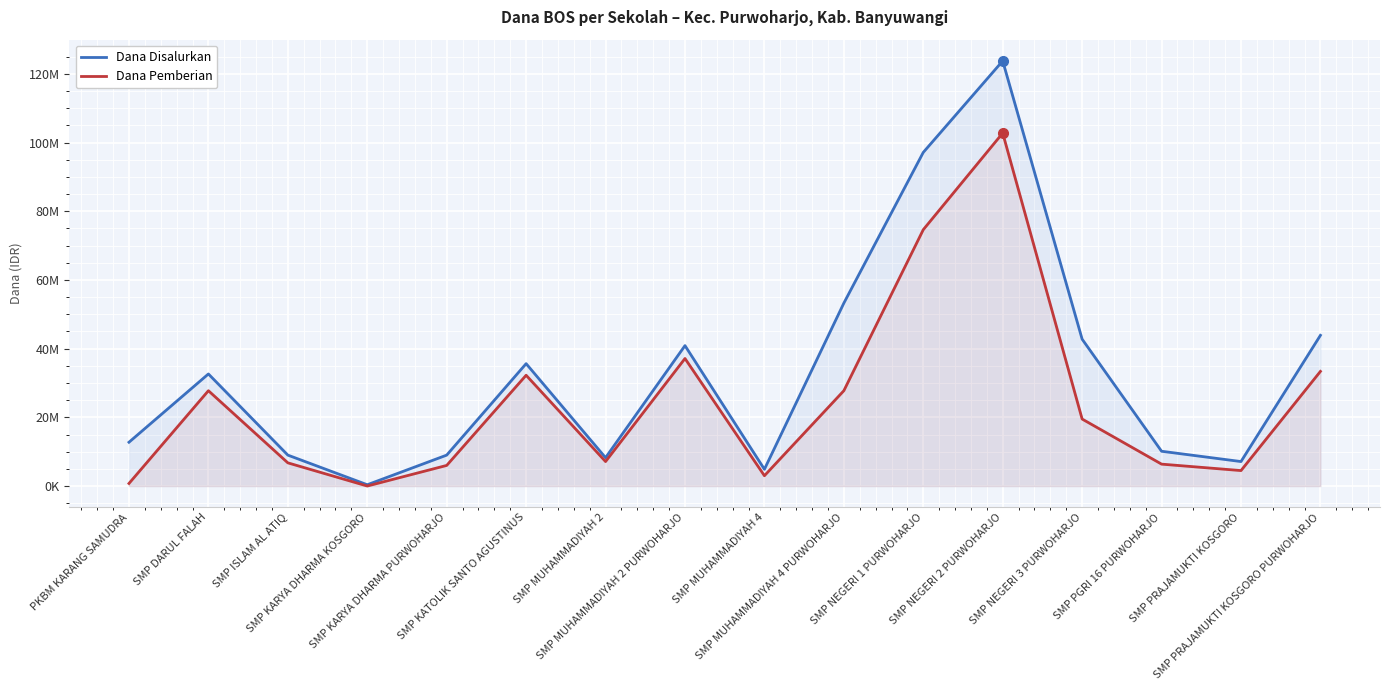

Reading left to right, list all the values displayed in this chart.

Dana Disalurkan: PKBM KARANG SAMUDRA=12750000	SMP DARUL FALAH=32625000	SMP ISLAM AL ATIQ=9000000	SMP KARYA DHARMA KOSGORO=375000	SMP KARYA DHARMA PURWOHARJO=9000000	SMP KATOLIK SANTO AGUSTINUS=35625000	SMP MUHAMMADIYAH 2=8250000	SMP MUHAMMADIYAH 2 PURWOHARJO=40875000	SMP MUHAMMADIYAH 4=4875000	SMP MUHAMMADIYAH 4 PURWOHARJO=53250000	SMP NEGERI 1 PURWOHARJO=97125000	SMP NEGERI 2 PURWOHARJO=123750000	SMP NEGERI 3 PURWOHARJO=42750000	SMP PGRI 16 PURWOHARJO=10125000	SMP PRAJAMUKTI KOSGORO=7125000	SMP PRAJAMUKTI KOSGORO PURWOHARJO=43875000
Dana Pemberian: PKBM KARANG SAMUDRA=750000	SMP DARUL FALAH=27750000	SMP ISLAM AL ATIQ=6750000	SMP KARYA DHARMA KOSGORO=0	SMP KARYA DHARMA PURWOHARJO=6000000	SMP KATOLIK SANTO AGUSTINUS=32250000	SMP MUHAMMADIYAH 2=7125000	SMP MUHAMMADIYAH 2 PURWOHARJO=37125000	SMP MUHAMMADIYAH 4=3000000	SMP MUHAMMADIYAH 4 PURWOHARJO=27750000	SMP NEGERI 1 PURWOHARJO=74625000	SMP NEGERI 2 PURWOHARJO=102750000	SMP NEGERI 3 PURWOHARJO=19500000	SMP PGRI 16 PURWOHARJO=6375000	SMP PRAJAMUKTI KOSGORO=4500000	SMP PRAJAMUKTI KOSGORO PURWOHARJO=33375000